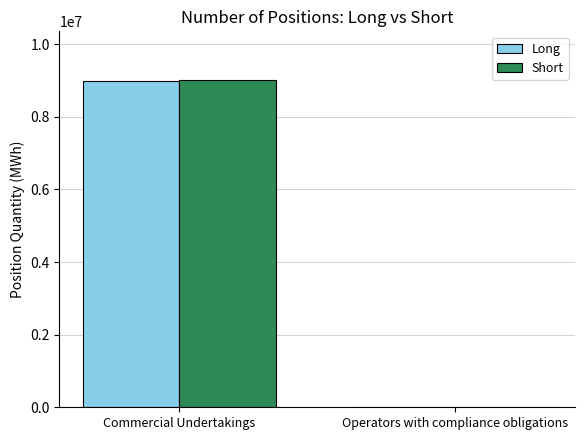

How many series are shown in this chart?

2